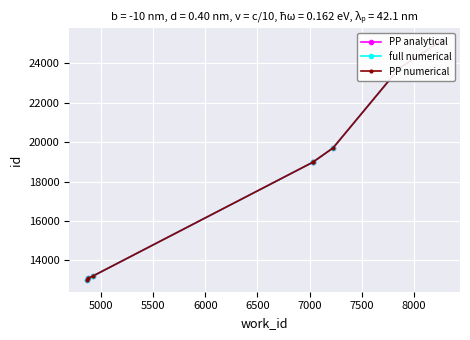

How many series are shown in this chart?

3